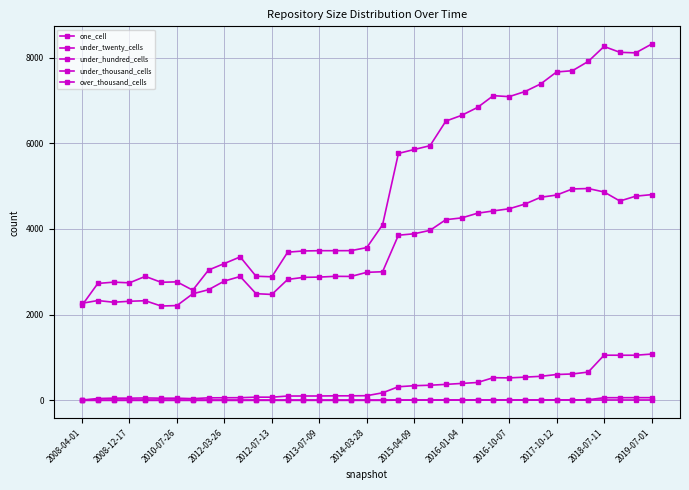

True or false: under_twenty_cells and over_thousand_cells intersect in this chart.

False